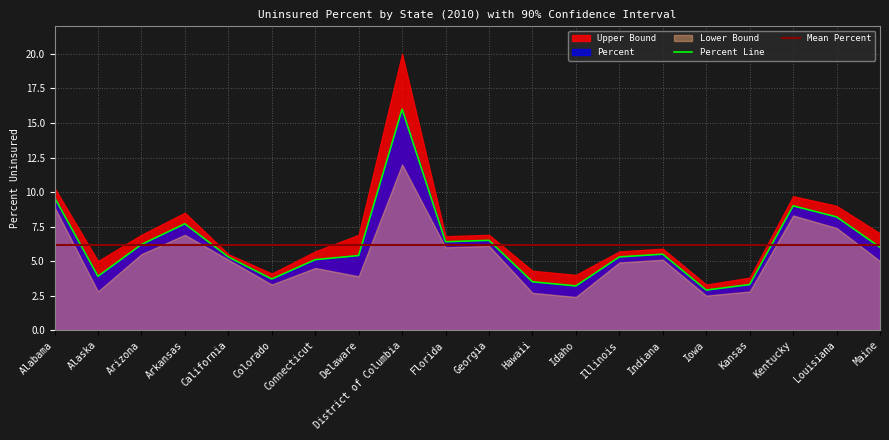

Reading right to left, what are all the values shown in this chart?

Upper Bound: 7.0	9.0	9.7	3.8	3.3	5.9	5.7	4.0	4.3	6.9	6.8	20.0	6.9	5.7	4.1	5.5	8.5	6.9	5.0	10.3
Percent: 6.0	8.2	9.0	3.3	2.9	5.5	5.3	3.2	3.5	6.5	6.4	16.0	5.4	5.1	3.7	5.3	7.7	6.2	3.9	9.6
Lower Bound: 5.0	7.4	8.3	2.8	2.5	5.1	4.9	2.4	2.7	6.1	6.0	12.0	3.9	4.5	3.3	5.1	6.9	5.5	2.8	8.9